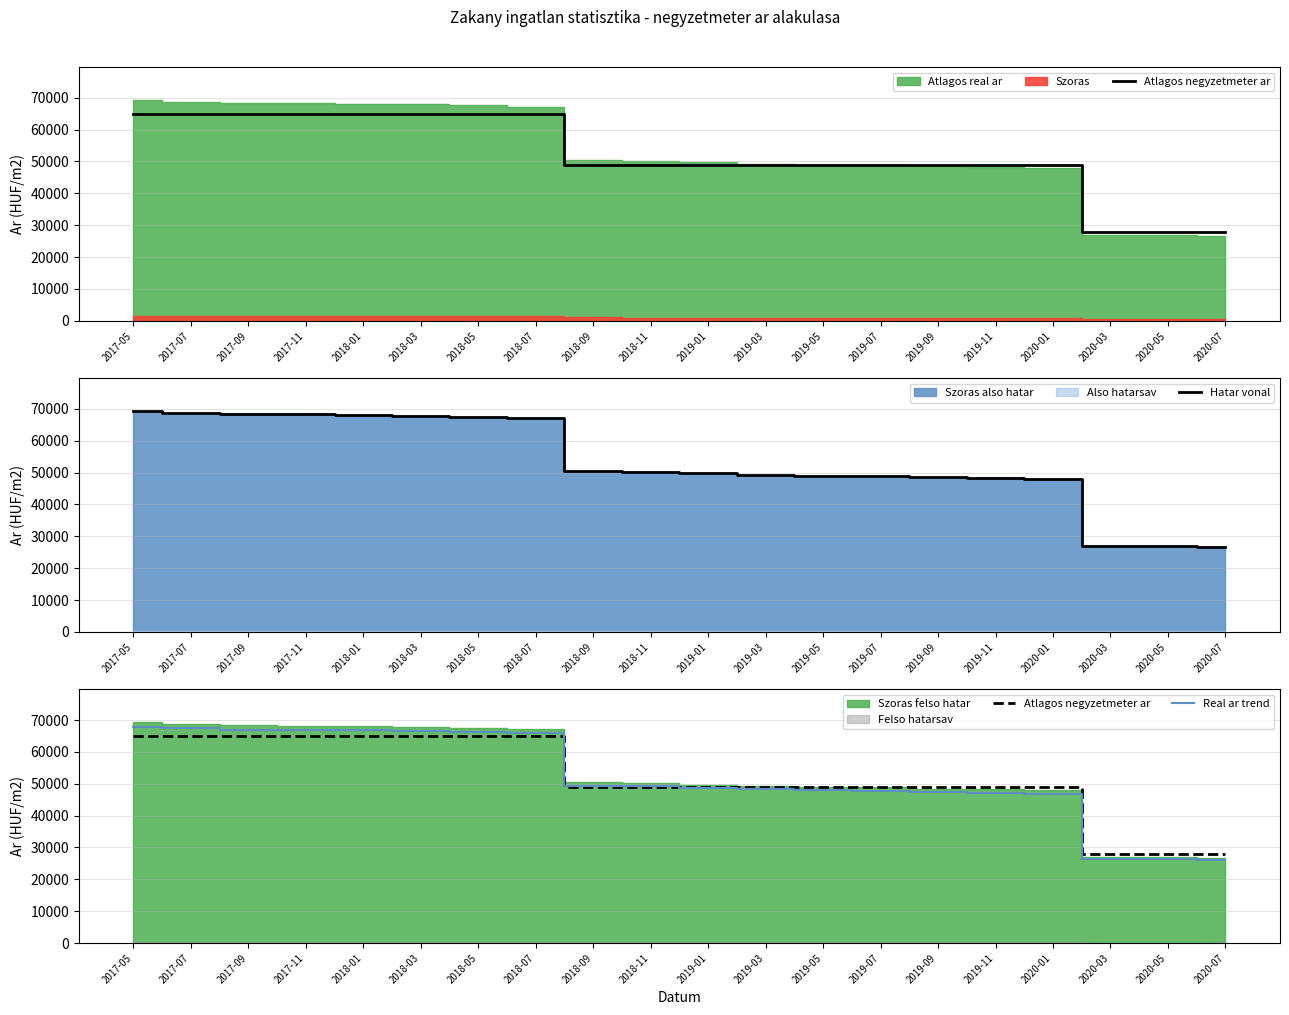

Which label corresponds to the largest value in the chart?

2017-05